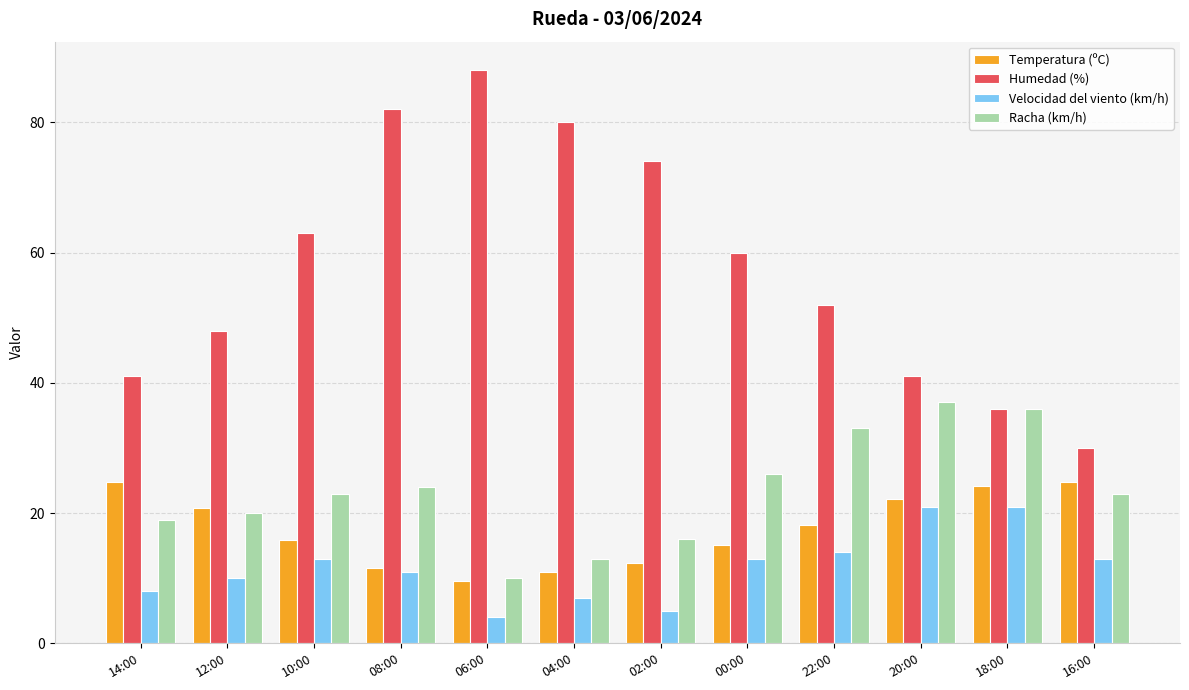

Does the chart contain stacked bars?

No